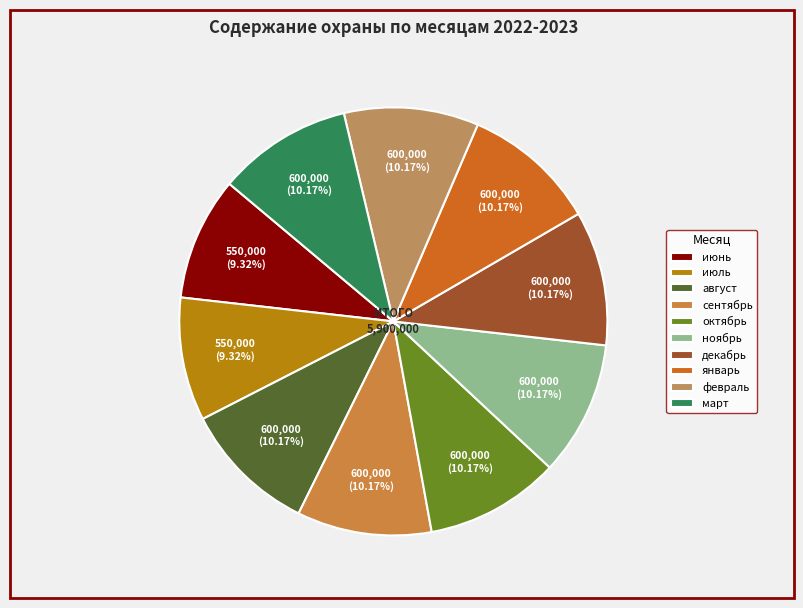

Rank the categories by value from lowest to highest.

июнь, июль, август, сентябрь, октябрь, ноябрь, декабрь, январь, февраль, март